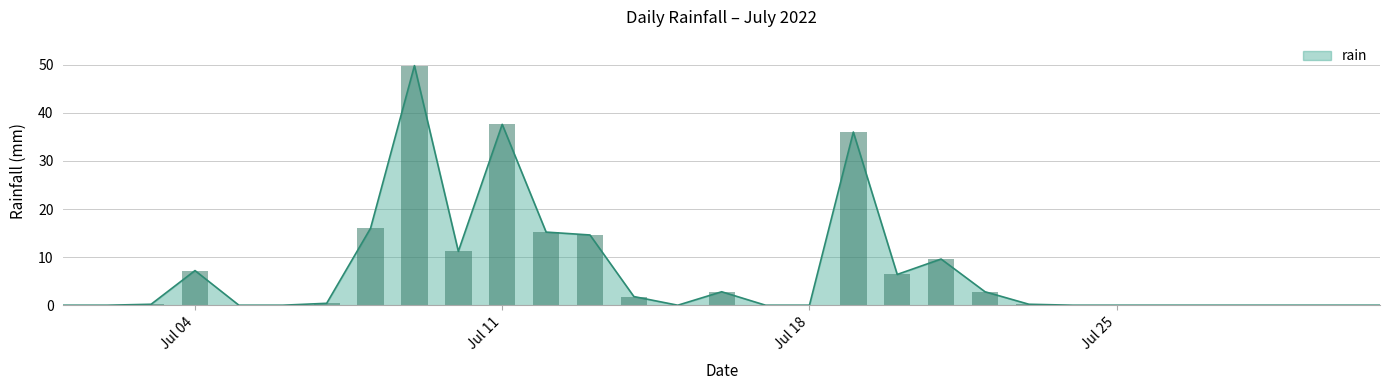

The value at Jul 18 is 16.4. True or false?

False